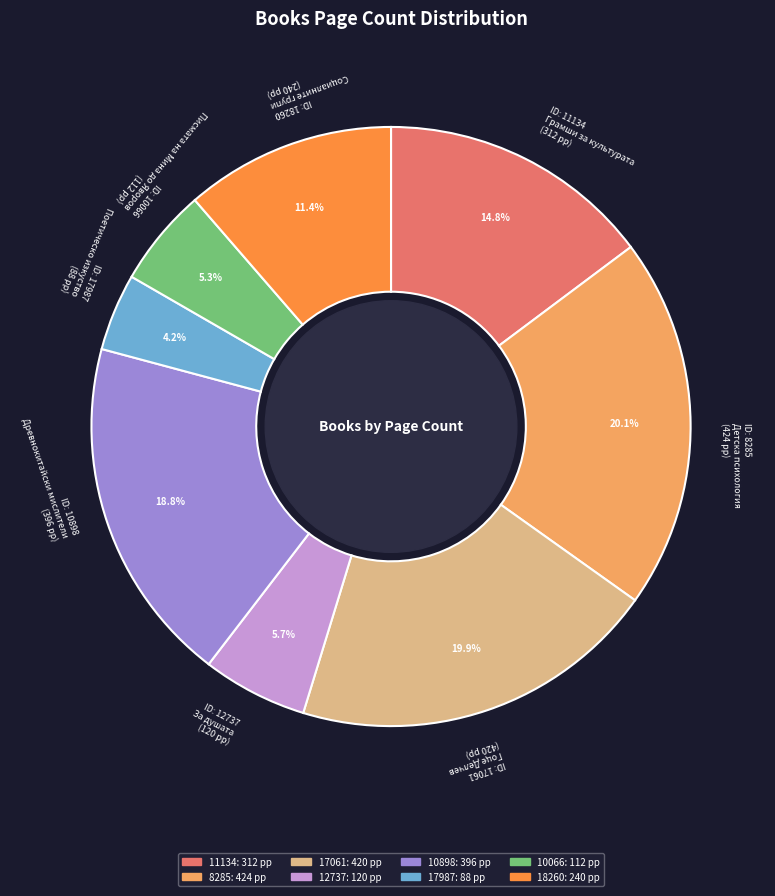

Count the number of slices in the pie.

8